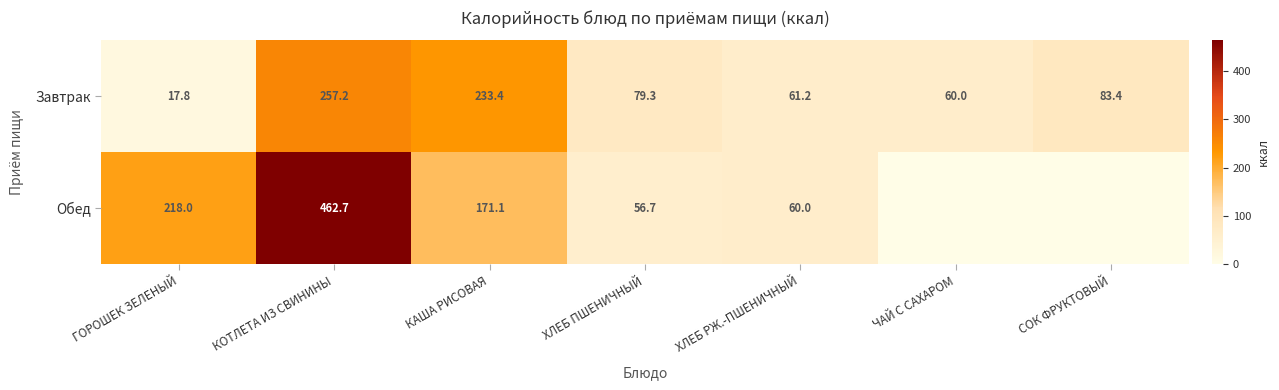

At how many categories does at least one series exceed 292?

1